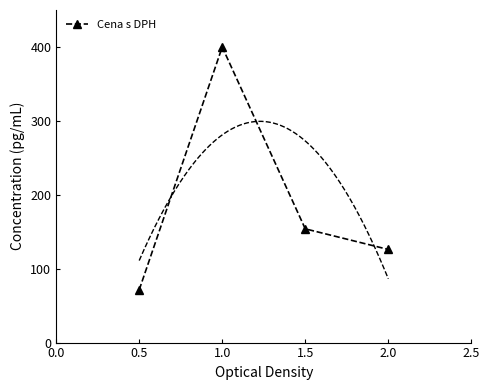

How many points are higher than both their immediate neighbors (excluding endpoints)?

1